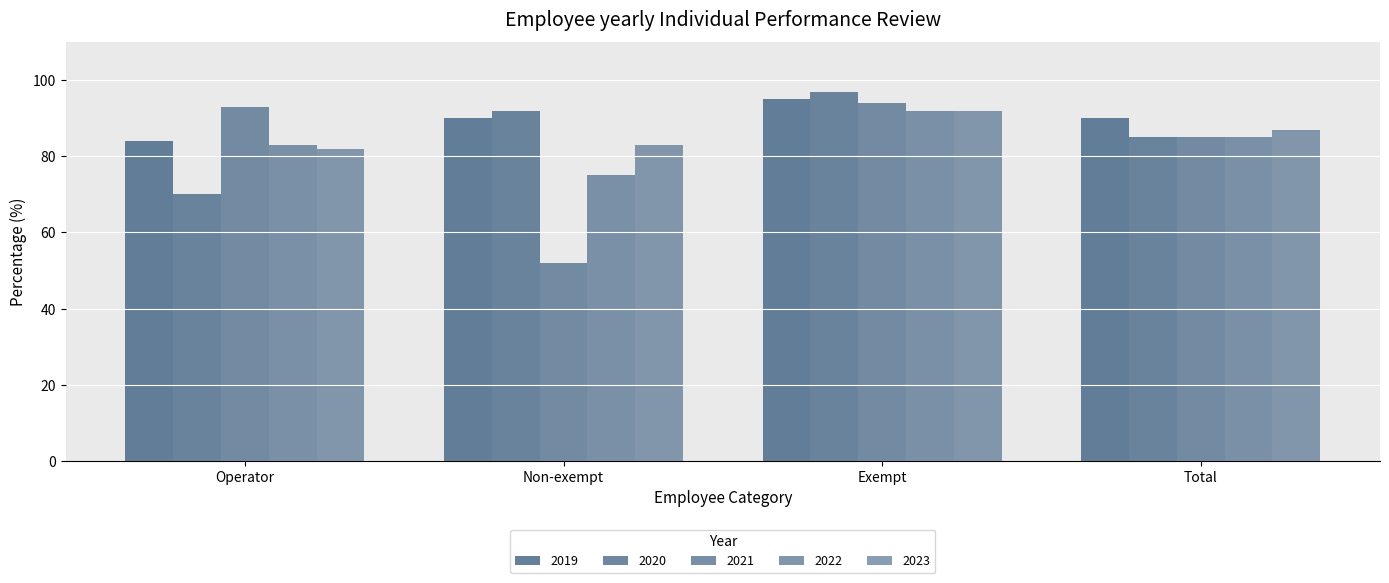

Reading left to right, transcribe all the data shown in this chart.

2019: Operator=84	Non-exempt=90	Exempt=95	Total=90
2020: Operator=70	Non-exempt=92	Exempt=97	Total=85
2021: Operator=93	Non-exempt=52	Exempt=94	Total=85
2022: Operator=83	Non-exempt=75	Exempt=92	Total=85
2023: Operator=82	Non-exempt=83	Exempt=92	Total=87